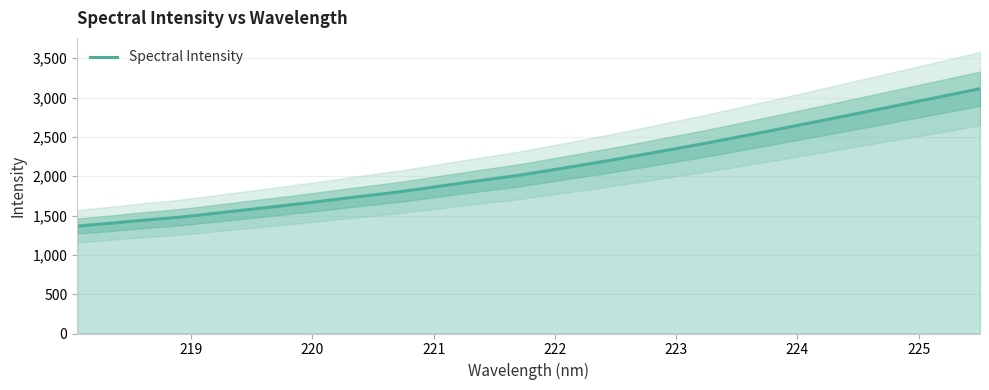

Reading right to left, extract all data points from this chart.

3112.5	3052.7	2993.1	2933.8	2874.3	2815.1	2756.2	2697.8	2639.7	2581.3	2524.5	2467.4	2411.5	2358.0	2305.5	2252.9	2201.1	2152.5	2103.5	2055.6	2007.9	1968.3	1929.1	1887.7	1845.7	1805.1	1769.5	1735.3	1699.0	1662.9	1629.2	1596.4	1563.2	1530.1	1496.5	1468.0	1444.2	1417.1	1390.0	1365.3